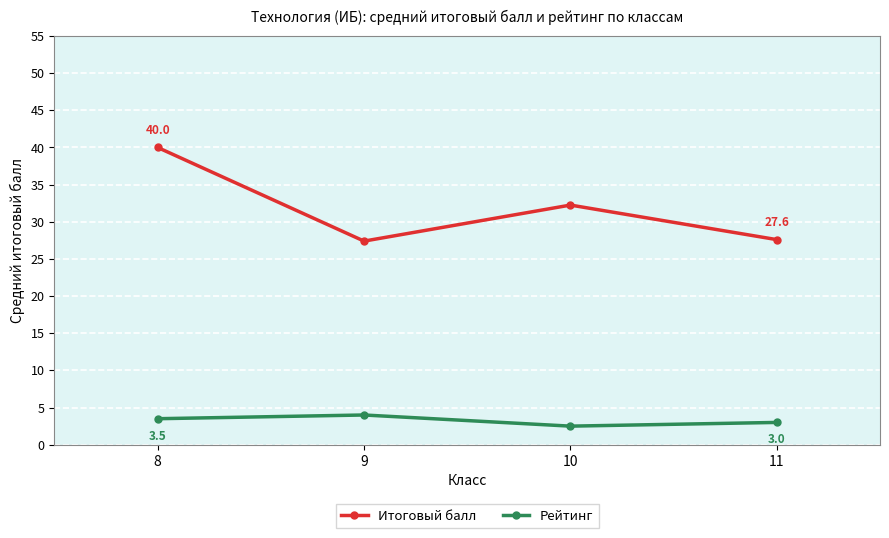

Is this an area chart (filled region under the line)?

No